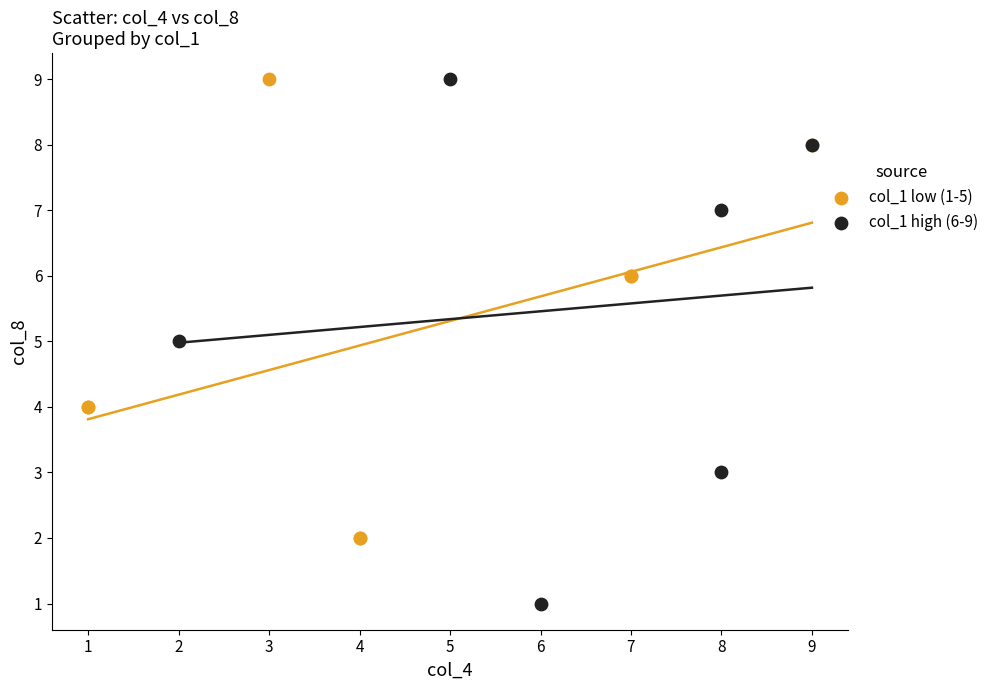

What are all the series names shown in the legend?

col_1 low (1-5), col_1 high (6-9)